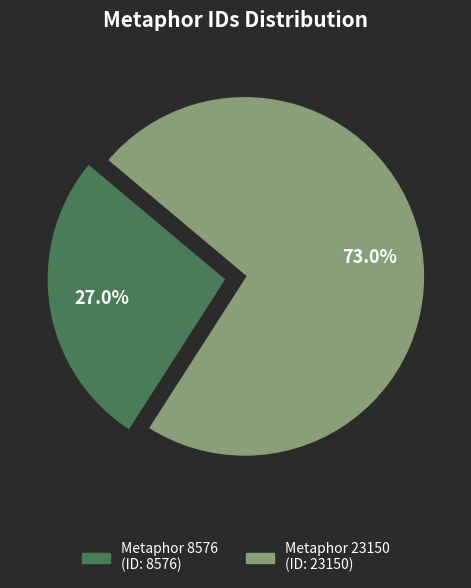

The Metaphor 8576 slice represents 20% of the pie. True or false?

False